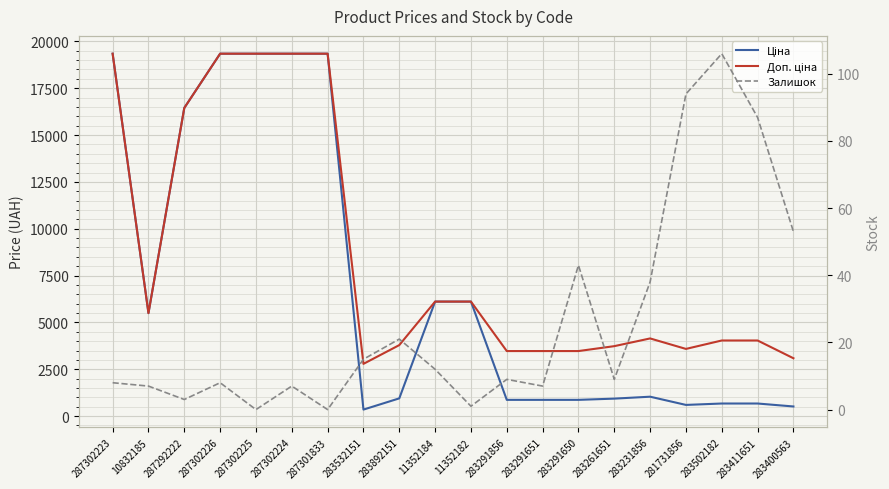

Which category has the lowest value in the Доп. ціна series?

283532151